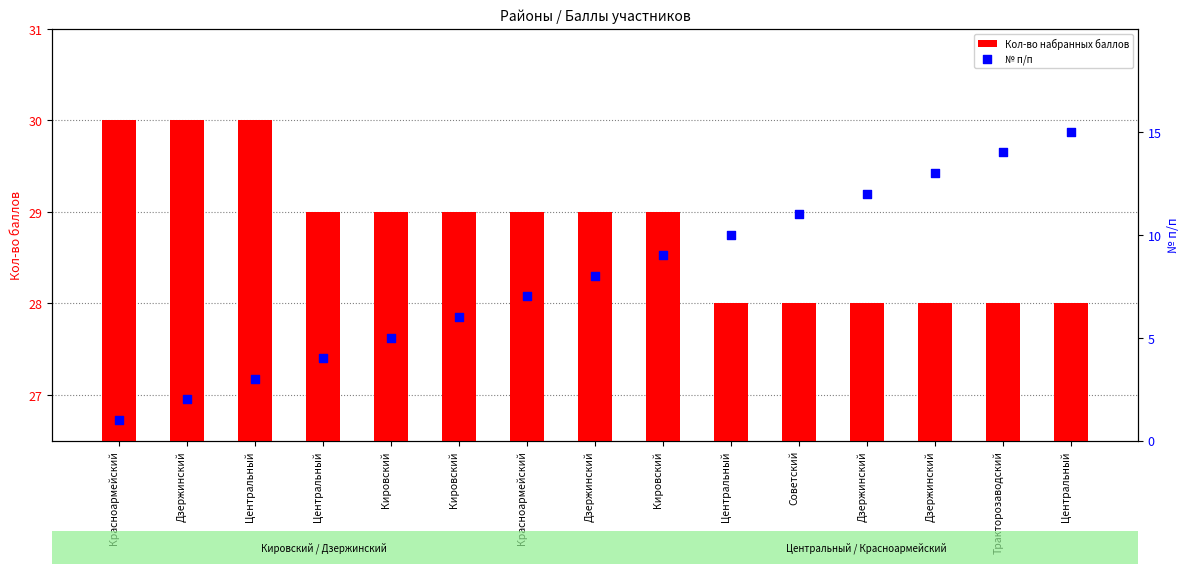

What are all the series names shown in the legend?

Кол-во набранных баллов, № п/п